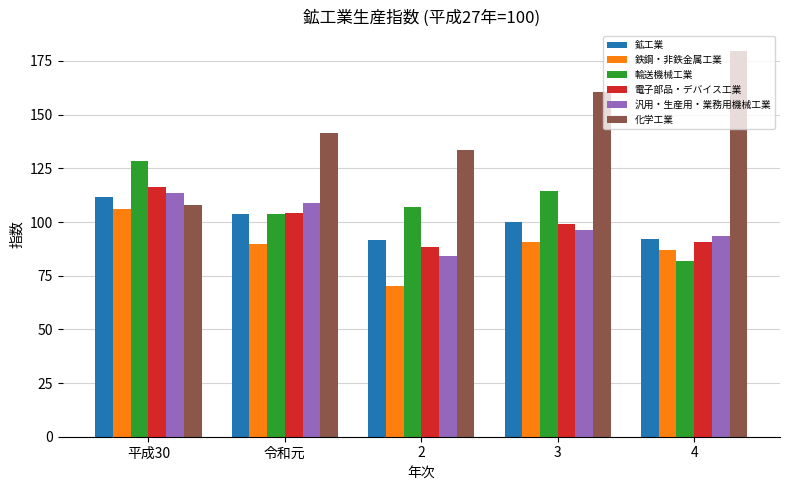

How many bars are there in total?

30